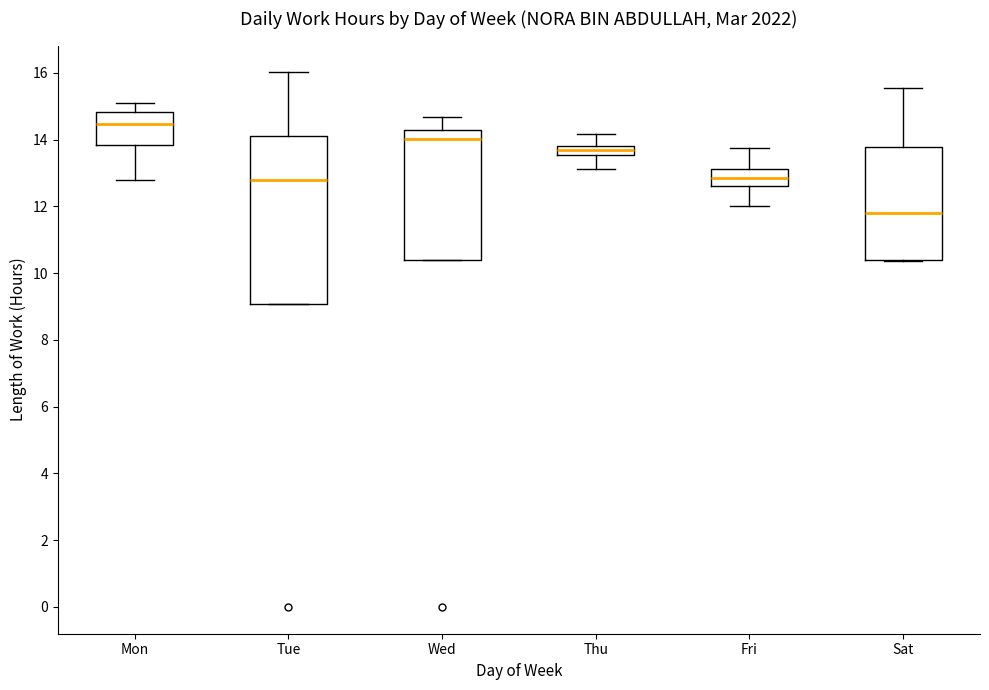

Which box's median line is the highest?

Mon